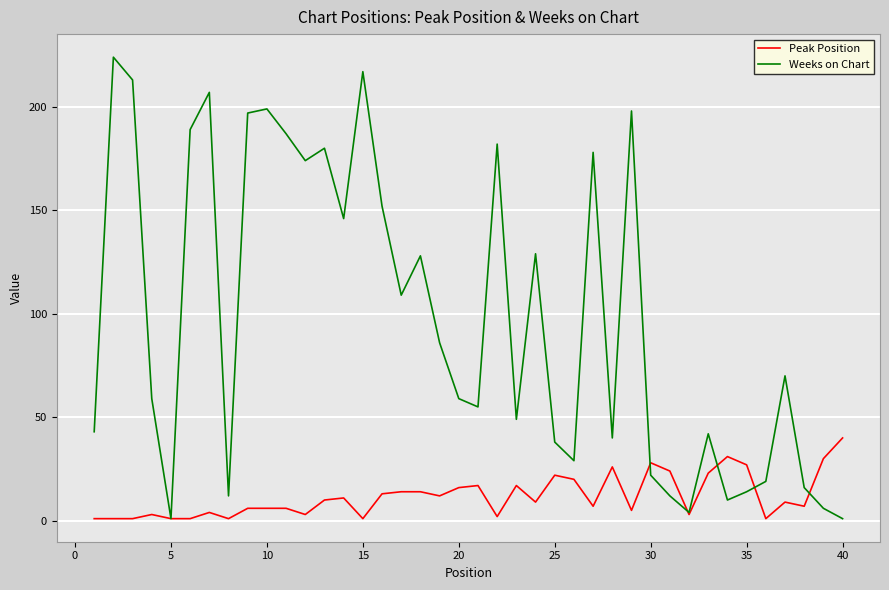

Which series has the largest range (max minus min)?

Weeks on Chart